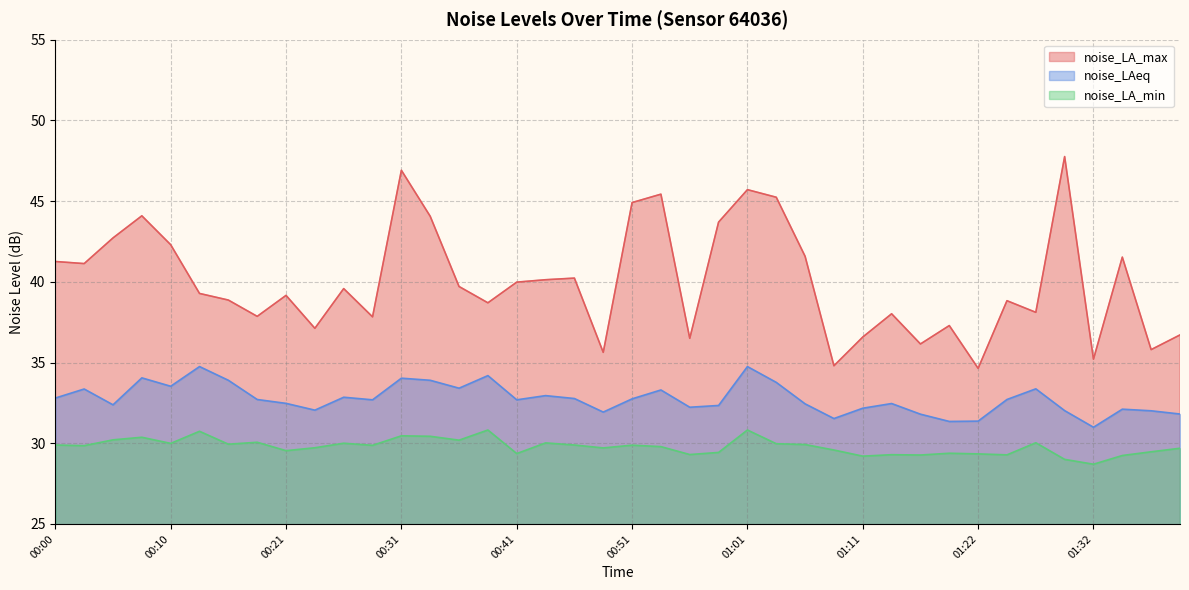

What is the label of the 32nd point from the left?

01:19